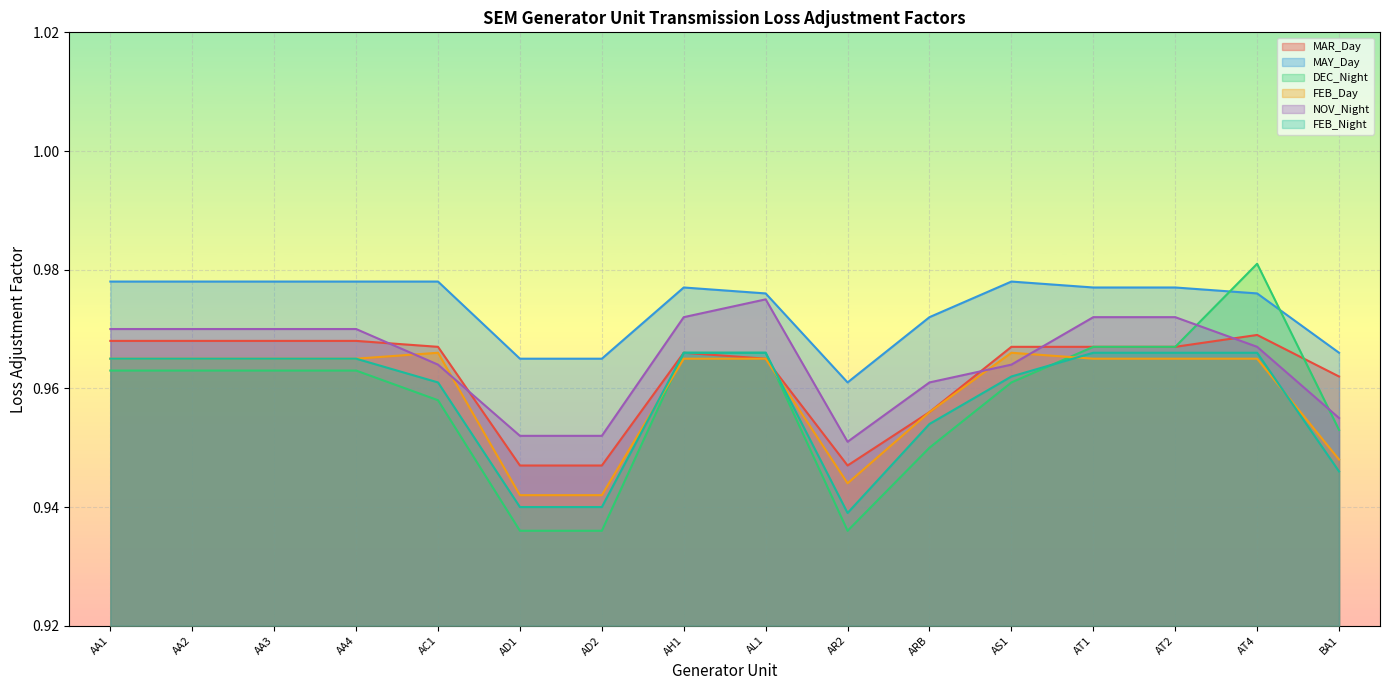

After their last crossing, which series has the higher values: FEB_Day or NOV_Night?

NOV_Night